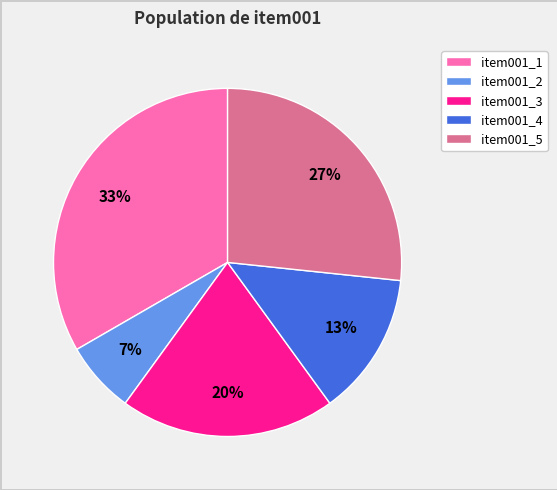

The item001_1 slice represents 22% of the pie. True or false?

False